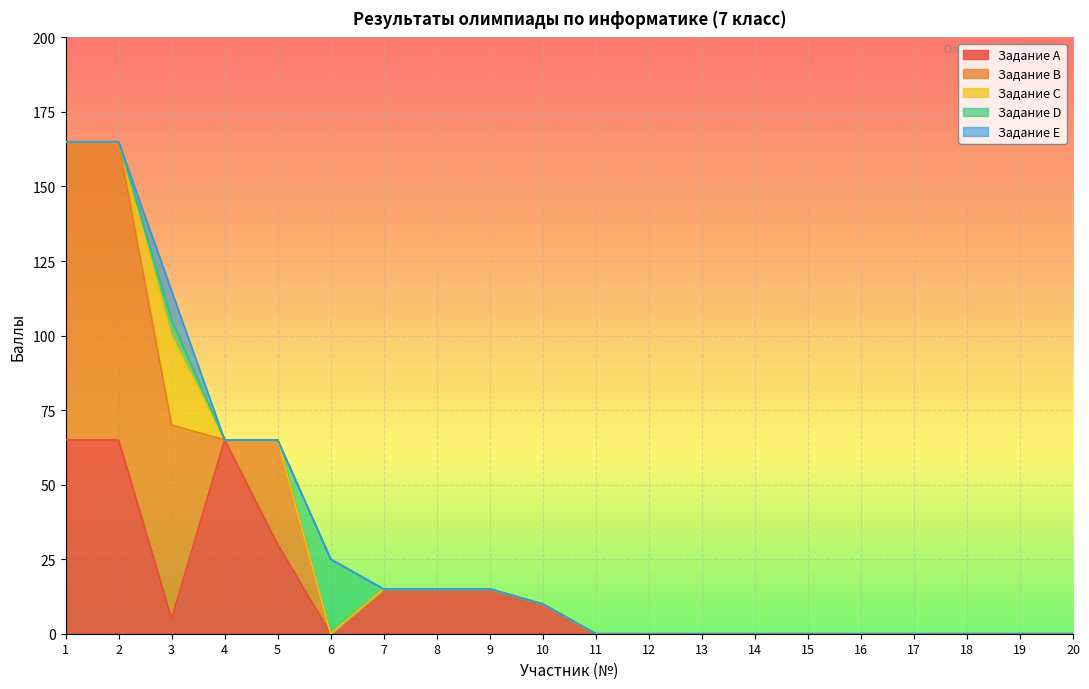

How many interior local valleys does the Задание A series have?

2